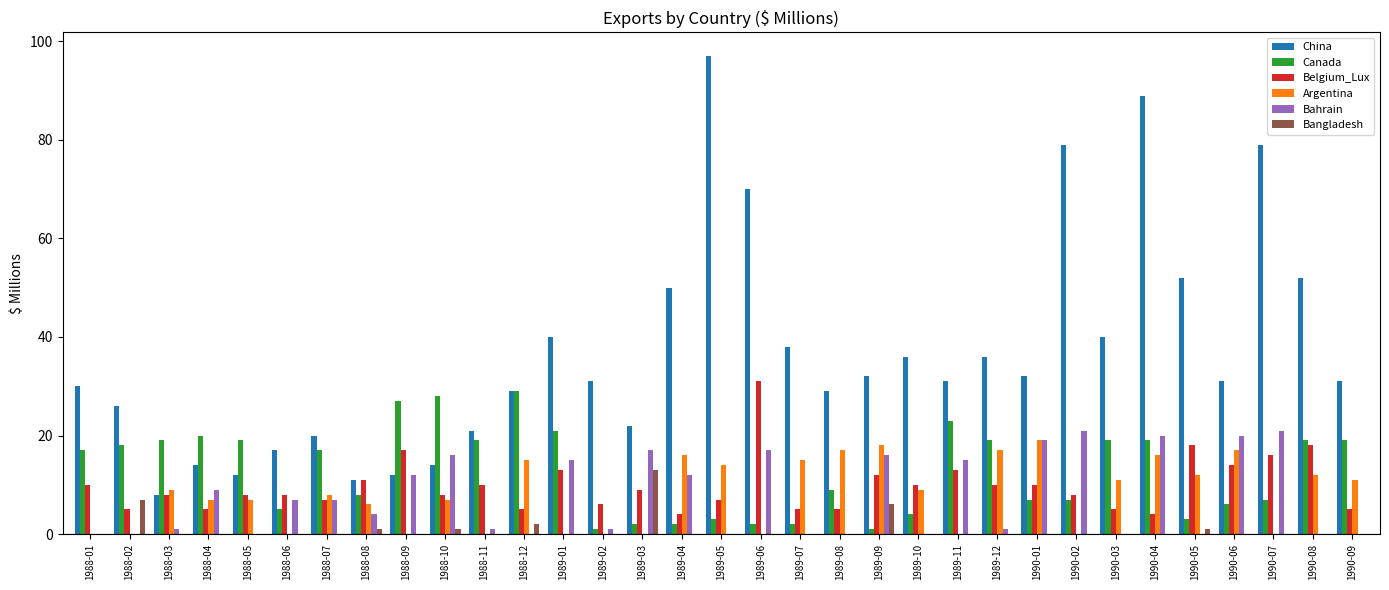

Reading right to left, list all the values displayed in this chart.

China: 31	52	79	31	52	89	40	79	32	36	31	36	32	29	38	70	97	50	22	31	40	29	21	14	12	11	20	17	12	14	8	26	30
Canada: 19	19	7	6	3	19	19	7	7	19	23	4	1	9	2	2	3	2	2	1	21	29	19	28	27	8	17	5	19	20	19	18	17
Belgium_Lux: 5	18	16	14	18	4	5	8	10	10	13	10	12	5	5	31	7	4	9	6	13	5	10	8	17	11	7	8	8	5	8	5	10
Argentina: 11	12	0	17	12	16	11	0	19	17	0	9	18	17	15	0	14	16	0	0	0	15	0	7	0	6	8	0	7	7	9	0	0
Bahrain: 0	0	21	20	0	20	0	21	19	1	15	0	16	0	0	17	0	12	17	1	15	0	1	16	12	4	7	7	0	9	1	0	0
Bangladesh: 0	0	0	0	1	0	0	0	0	0	0	0	6	0	0	0	0	0	13	0	0	2	0	1	0	1	0	0	0	0	0	7	0